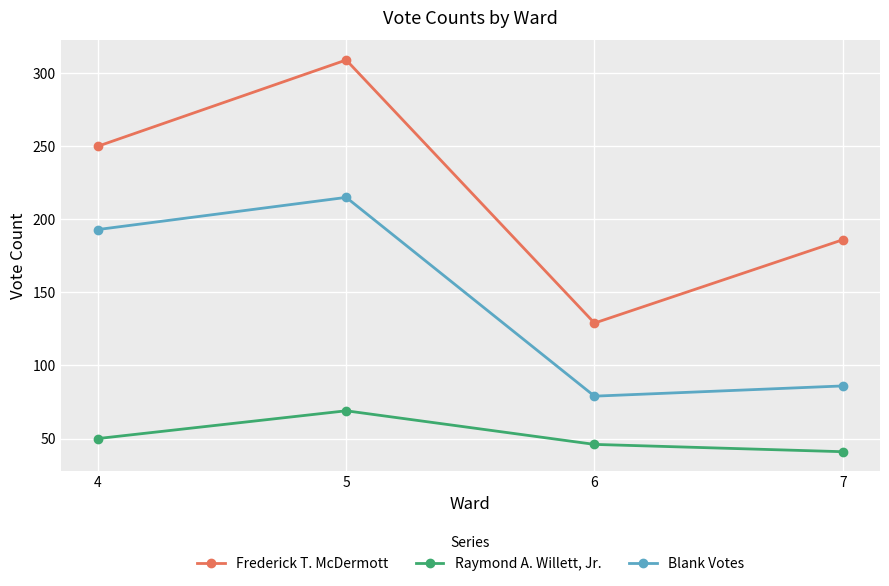

What is the sum of the Raymond A. Willett, Jr. values at 7 and 6?

87